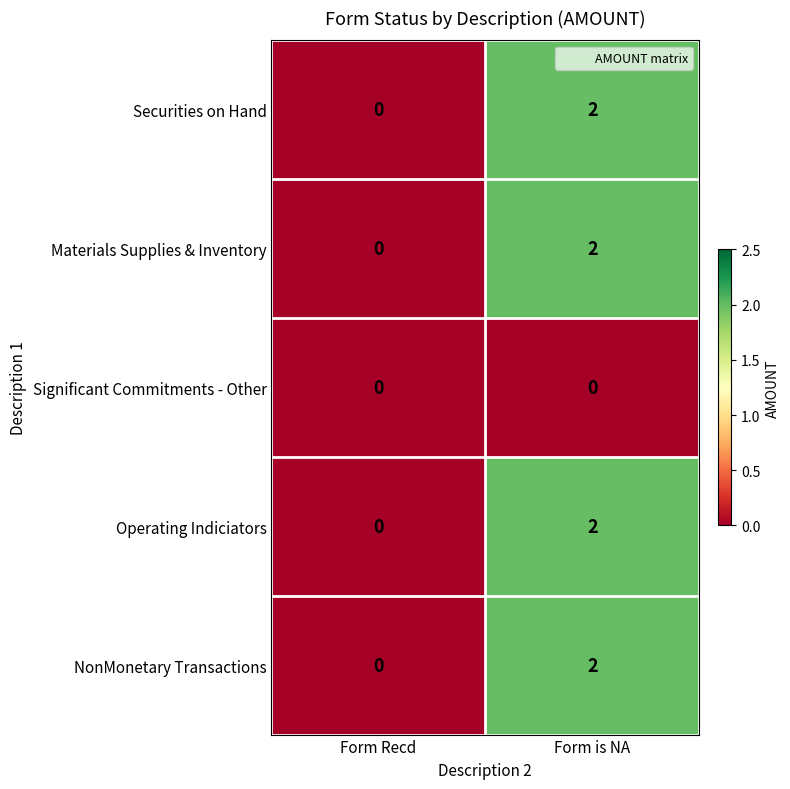

The Operating Indiciators series shows 2 at Form is NA. True or false?

True